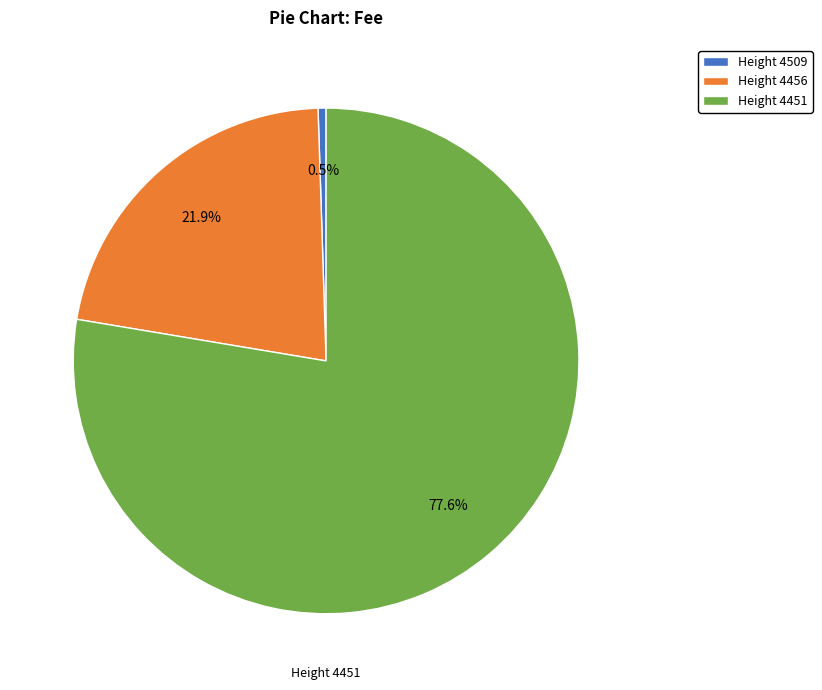

What percentage is NOT represented by Height 4451?

22.4%